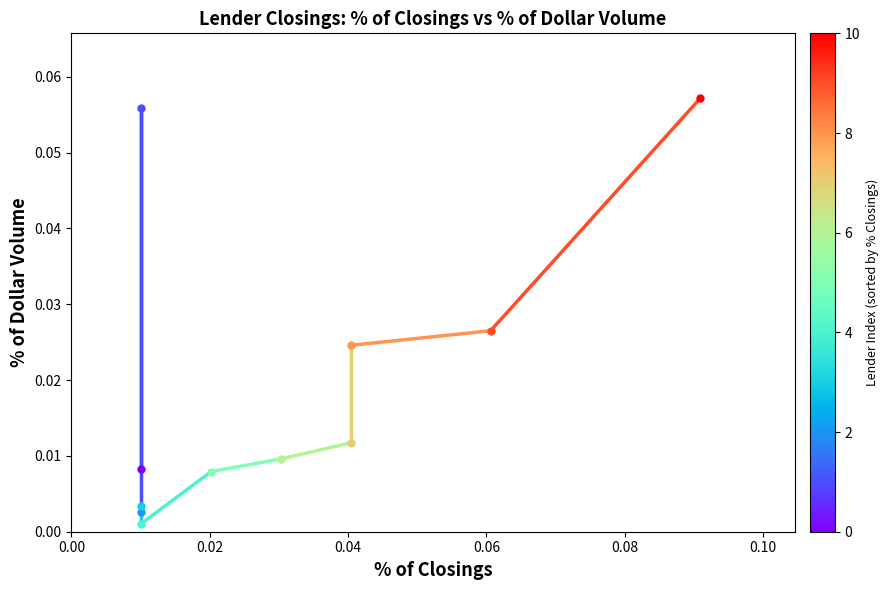

True or false: the data shows 0.1 at 0.02.

False